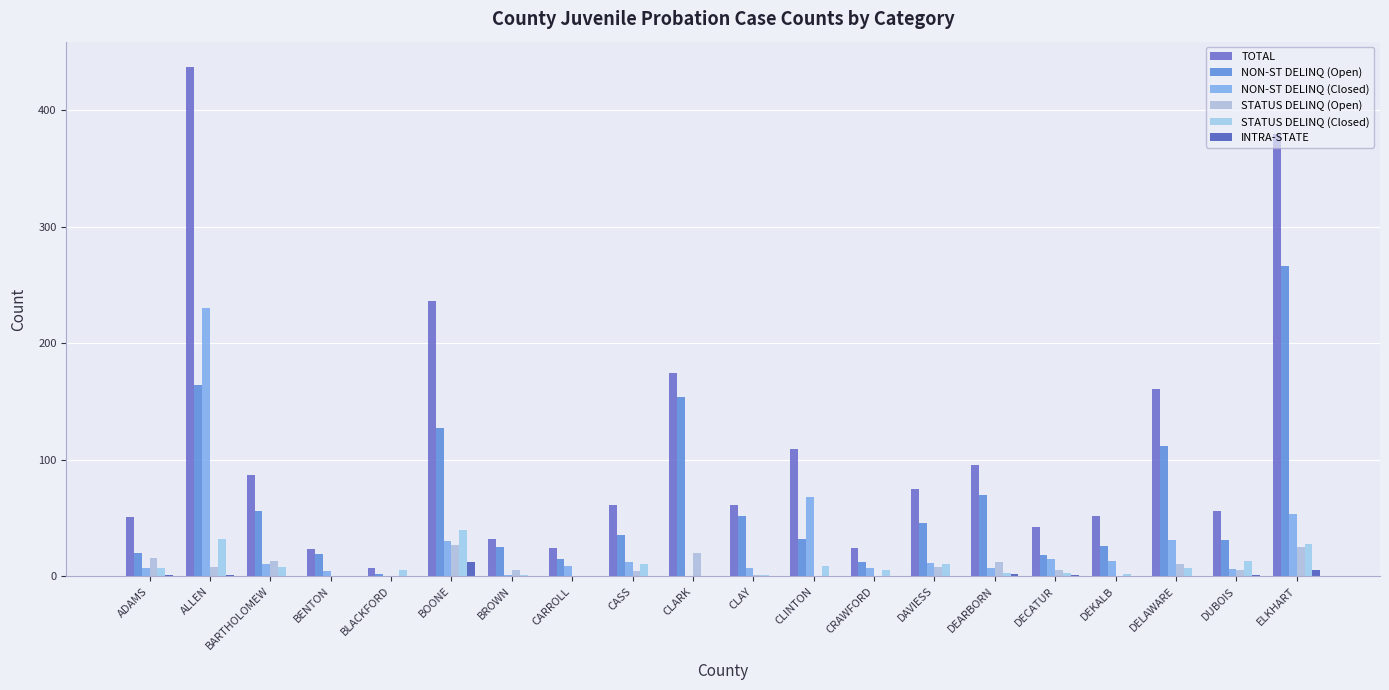

Reading right to left, what are all the values shown in this chart?

TOTAL: ELKHART=380	DUBOIS=56	DELAWARE=161	DEKALB=52	DECATUR=42	DEARBORN=95	DAVIESS=75	CRAWFORD=24	CLINTON=109	CLAY=61	CLARK=174	CASS=61	CARROLL=24	BROWN=32	BOONE=236	BLACKFORD=7	BENTON=23	BARTHOLOMEW=87	ALLEN=437	ADAMS=51
NON-ST DELINQ (Open): ELKHART=266	DUBOIS=31	DELAWARE=112	DEKALB=26	DECATUR=18	DEARBORN=70	DAVIESS=46	CRAWFORD=12	CLINTON=32	CLAY=52	CLARK=154	CASS=35	CARROLL=15	BROWN=25	BOONE=127	BLACKFORD=2	BENTON=19	BARTHOLOMEW=56	ALLEN=164	ADAMS=20
NON-ST DELINQ (Closed): ELKHART=53	DUBOIS=6	DELAWARE=31	DEKALB=13	DECATUR=15	DEARBORN=7	DAVIESS=11	CRAWFORD=7	CLINTON=68	CLAY=7	CLARK=0	CASS=12	CARROLL=9	BROWN=1	BOONE=30	BLACKFORD=0	BENTON=4	BARTHOLOMEW=10	ALLEN=230	ADAMS=7
STATUS DELINQ (Open): ELKHART=25	DUBOIS=5	DELAWARE=10	DEKALB=0	DECATUR=5	DEARBORN=12	DAVIESS=8	CRAWFORD=0	CLINTON=0	CLAY=1	CLARK=20	CASS=4	CARROLL=0	BROWN=5	BOONE=27	BLACKFORD=0	BENTON=0	BARTHOLOMEW=13	ALLEN=8	ADAMS=16
STATUS DELINQ (Closed): ELKHART=28	DUBOIS=13	DELAWARE=7	DEKALB=2	DECATUR=3	DEARBORN=3	DAVIESS=10	CRAWFORD=5	CLINTON=9	CLAY=1	CLARK=0	CASS=10	CARROLL=0	BROWN=1	BOONE=40	BLACKFORD=5	BENTON=0	BARTHOLOMEW=8	ALLEN=32	ADAMS=7
INTRA-STATE: ELKHART=5	DUBOIS=1	DELAWARE=0	DEKALB=0	DECATUR=1	DEARBORN=2	DAVIESS=0	CRAWFORD=0	CLINTON=0	CLAY=0	CLARK=0	CASS=0	CARROLL=0	BROWN=0	BOONE=12	BLACKFORD=0	BENTON=0	BARTHOLOMEW=0	ALLEN=1	ADAMS=1